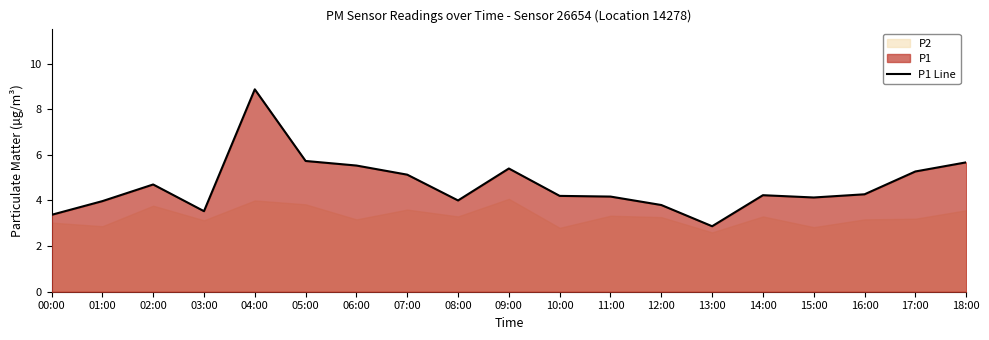

What is the value of the 13th point from the left?

3.8